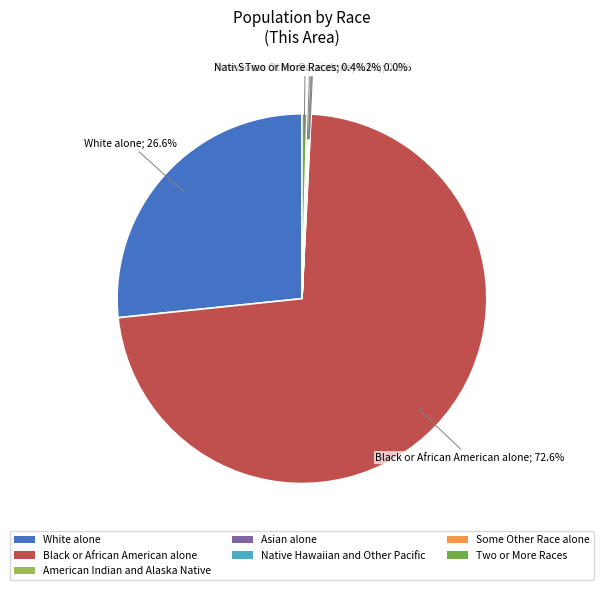

To the nearest percent, what portion does White alone represent?

27%